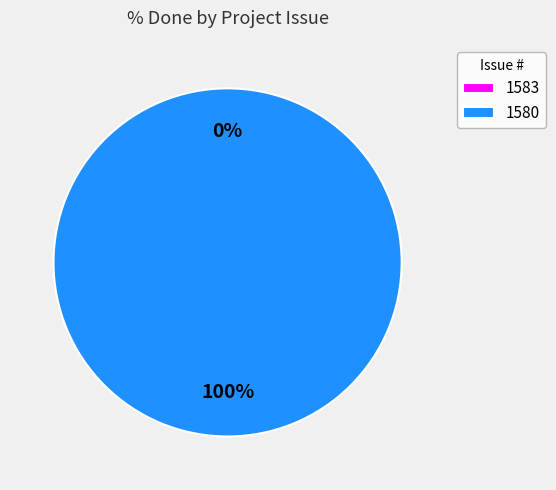

What percentage is the 1580 slice, to the nearest percent?

100%